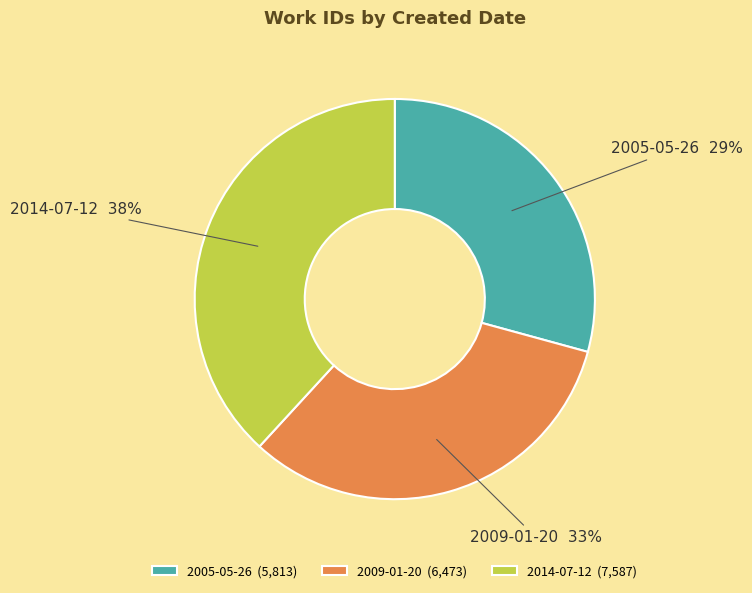

Between 2009-01-20 and 2005-05-26, which is larger?

2009-01-20